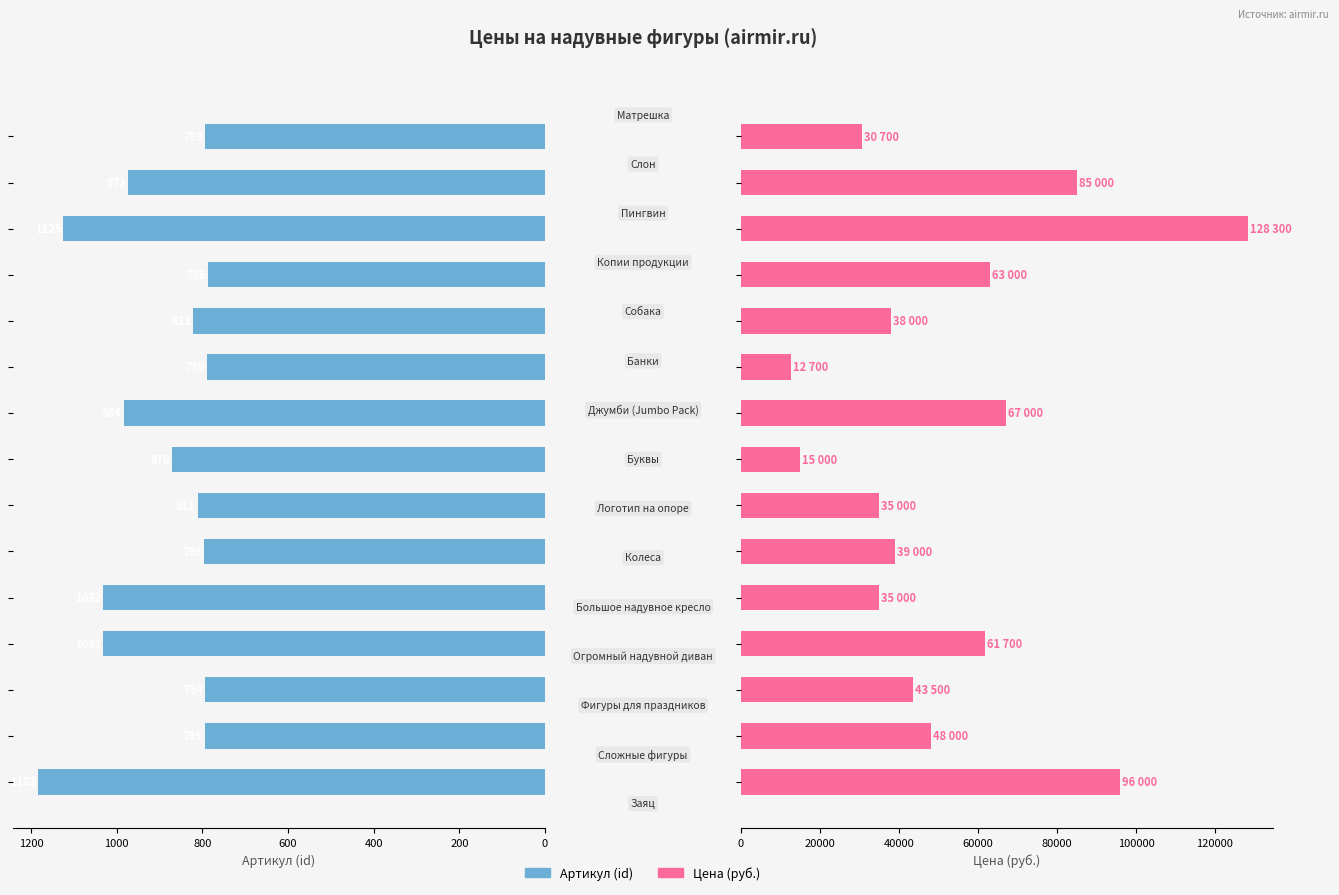

What is the average value of the Артикул (id) series?

906